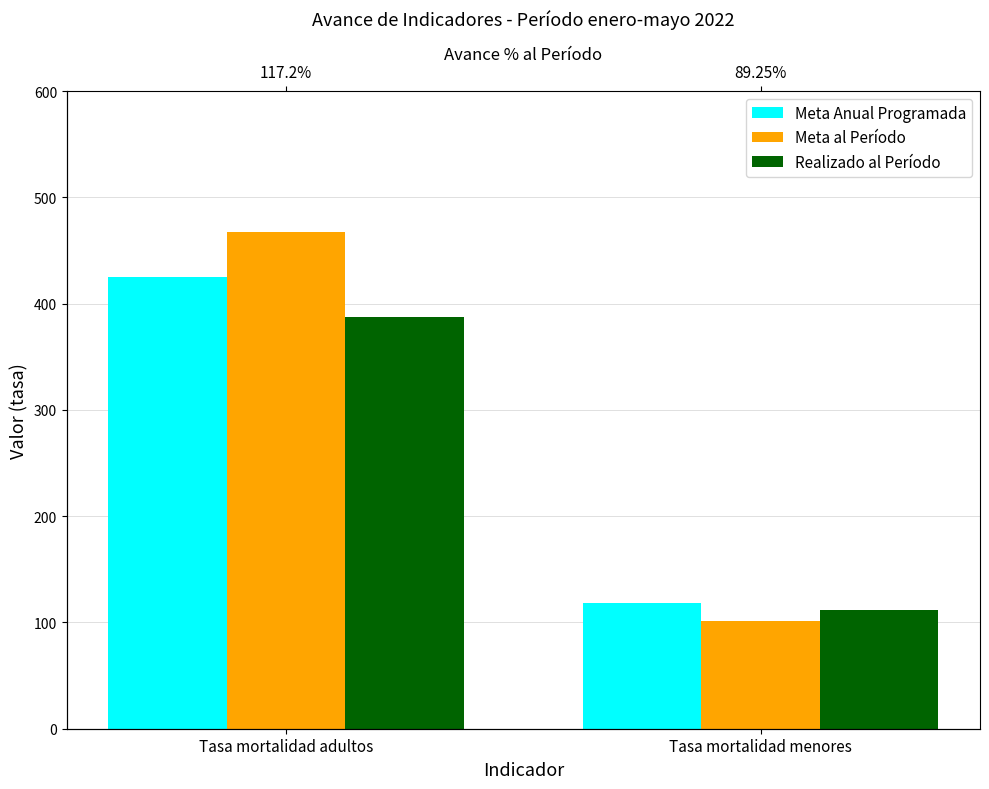

Between Tasa mortalidad adultos and Tasa mortalidad menores, which series saw the biggest shift?

Meta al Período